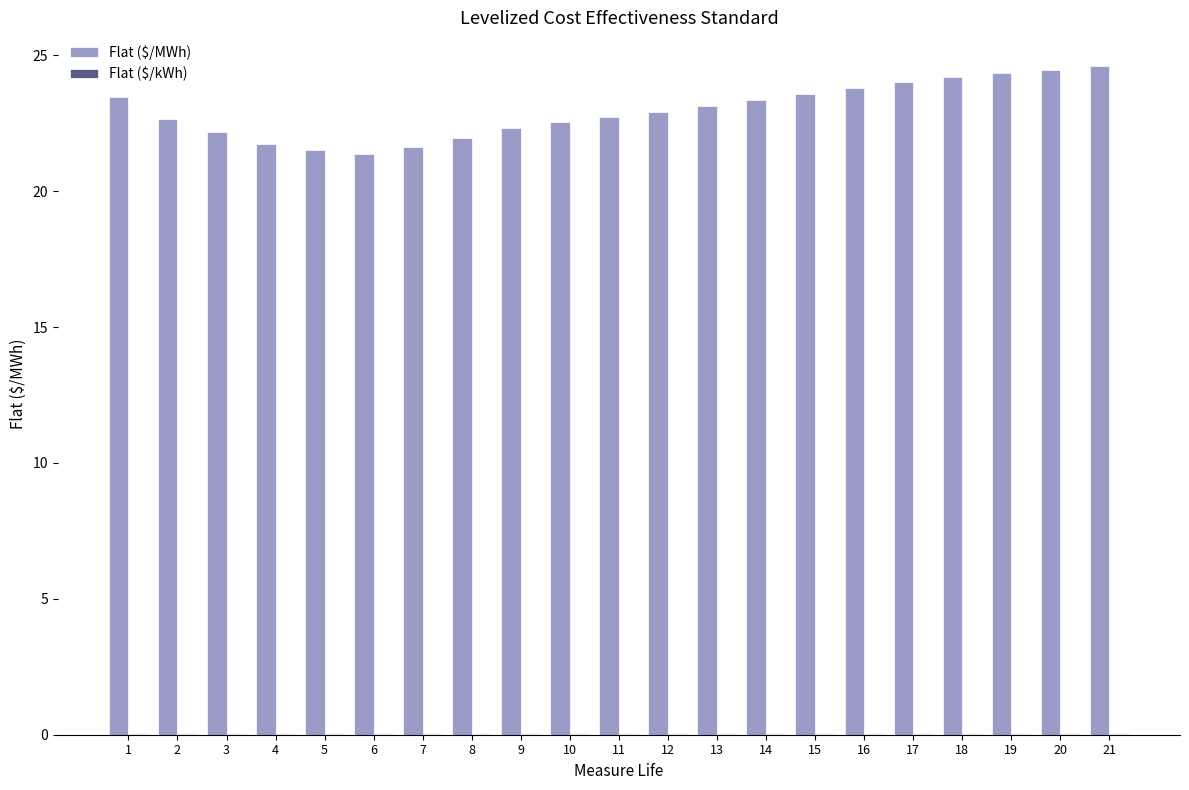

Which series has the largest total across all categories?

Flat ($/MWh)